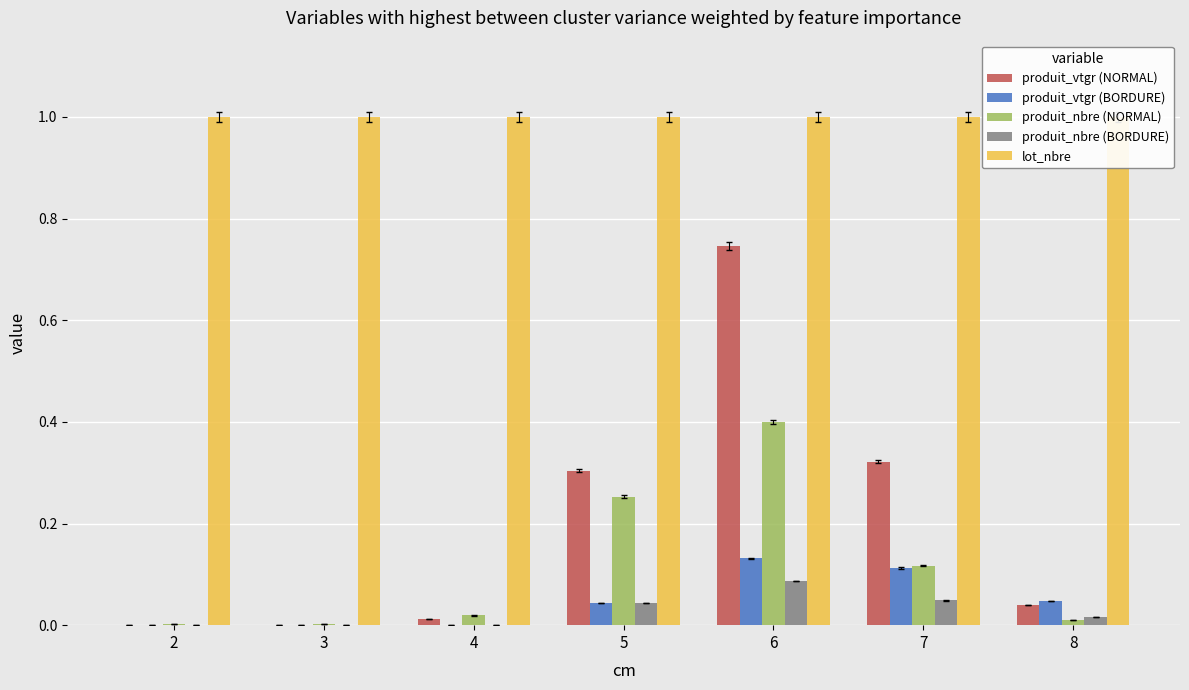

Which series has the widest spread of values?

produit_vtgr (NORMAL)